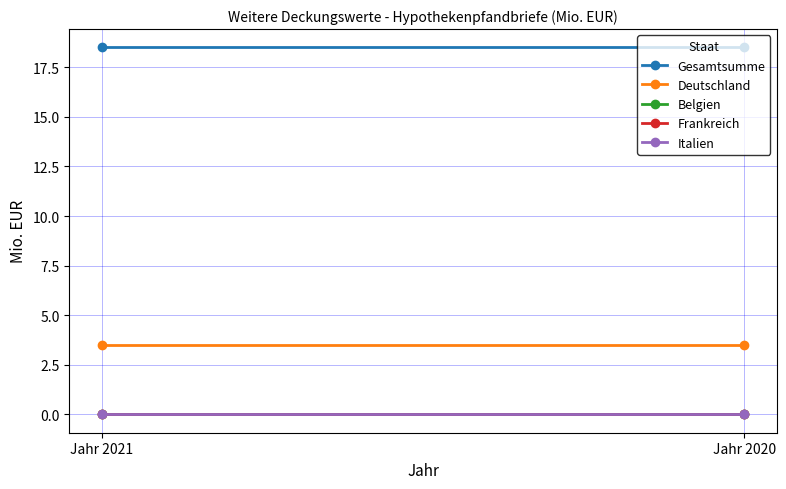

At which label does Frankreich reach its minimum?

Jahr 2021